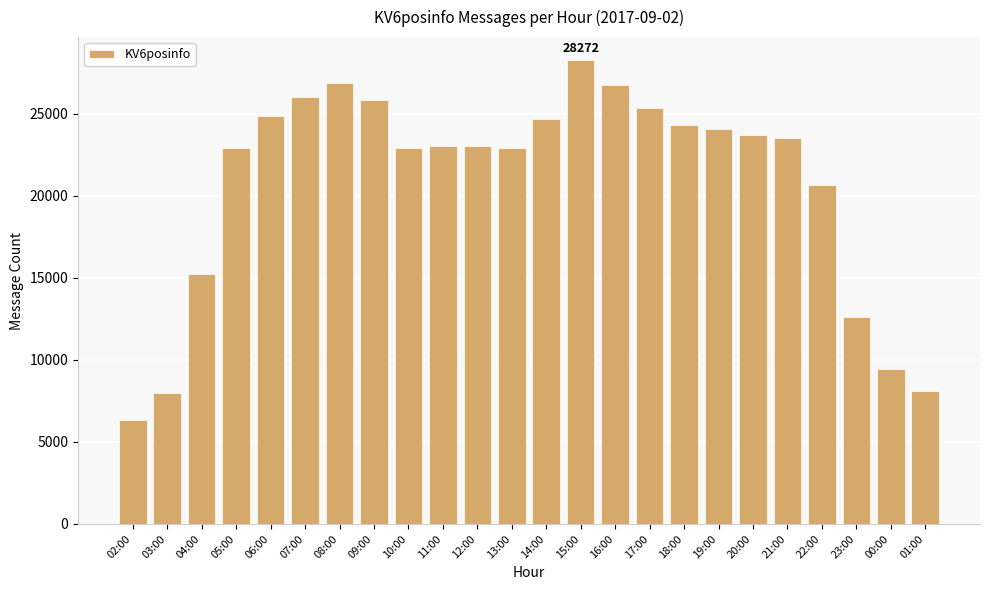

What is the value of the 24th bar from the left?

8124